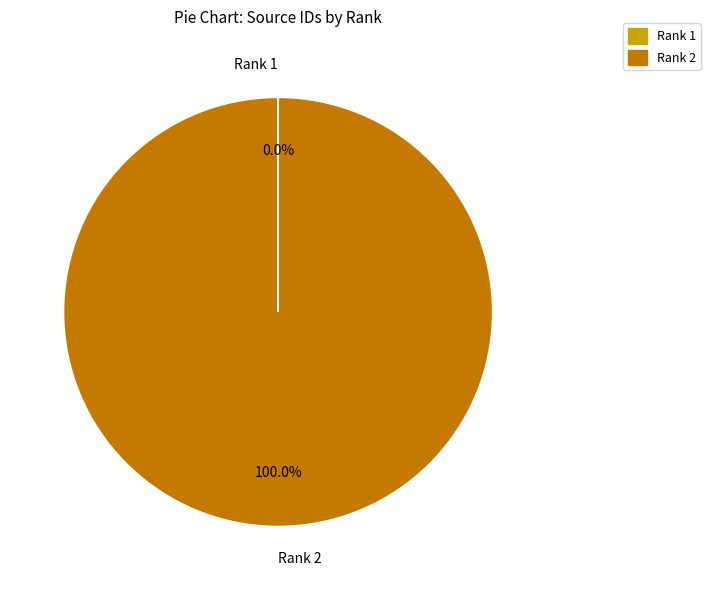

Which category has the biggest portion of the pie?

Rank 2